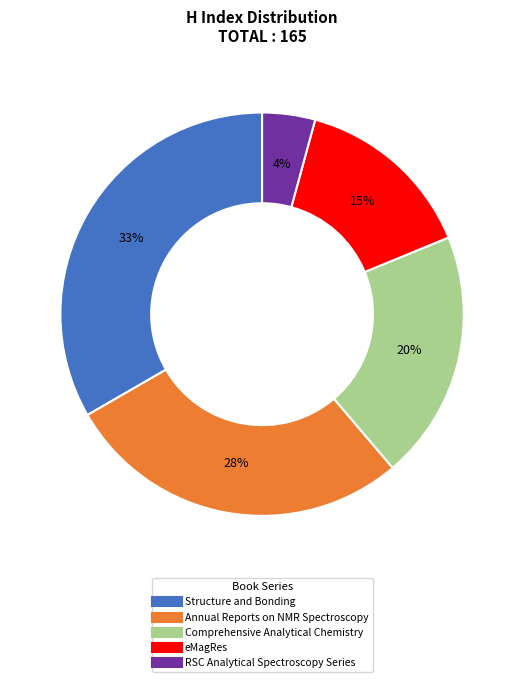

Is the sum of RSC Analytical Spectroscopy Series and Annual Reports on NMR Spectroscopy greater than half?

No